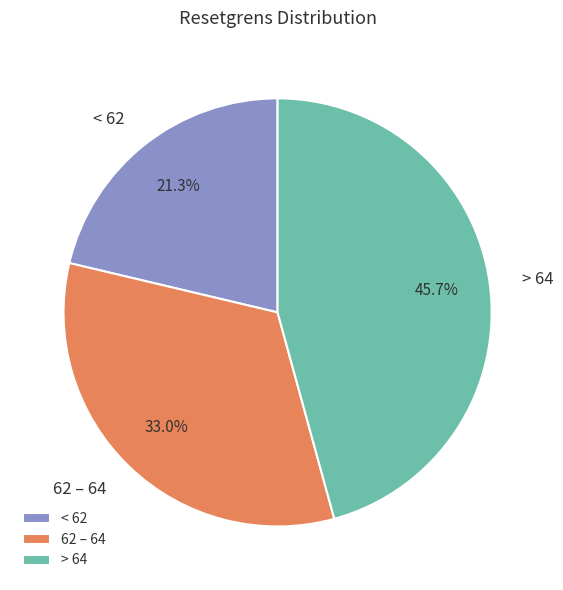

How many segments does this pie chart have?

3